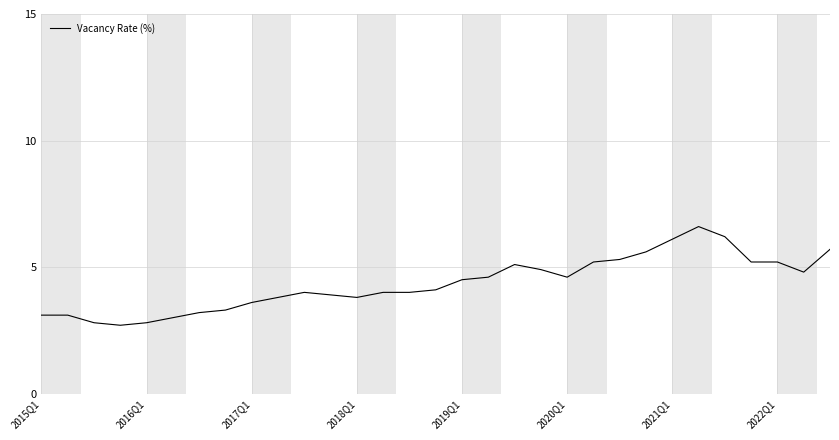

What is the greatest value displayed?

6.6